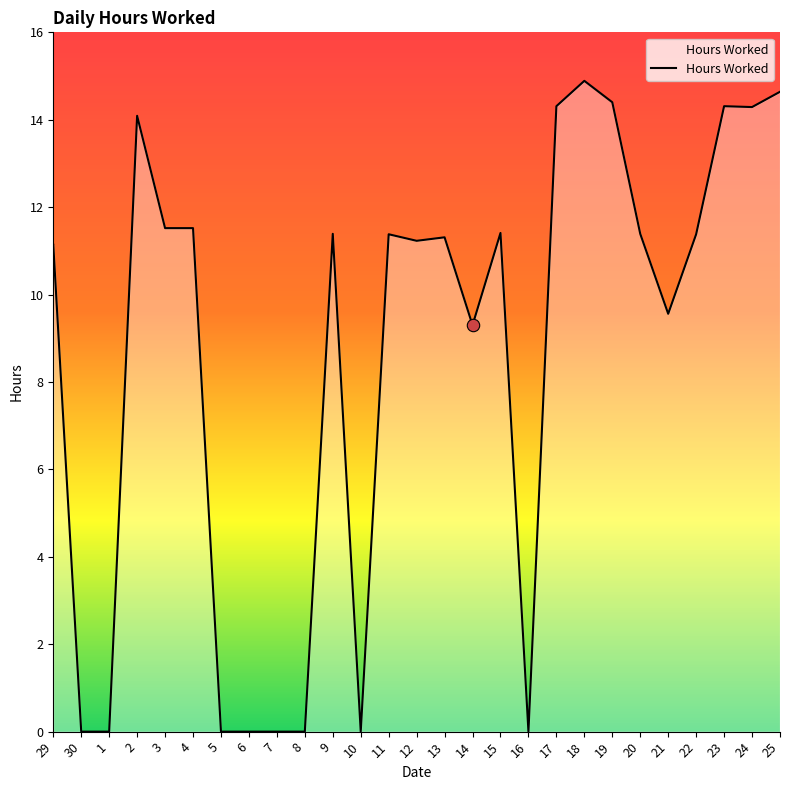

Between 29 and 17, which is larger?

17